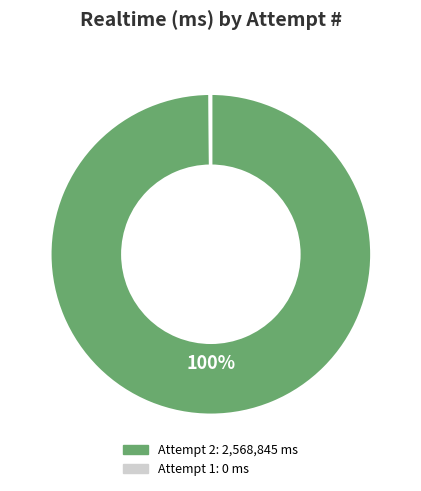

To the nearest percent, what is the difference between the largest and smallest slice percentages?

100%